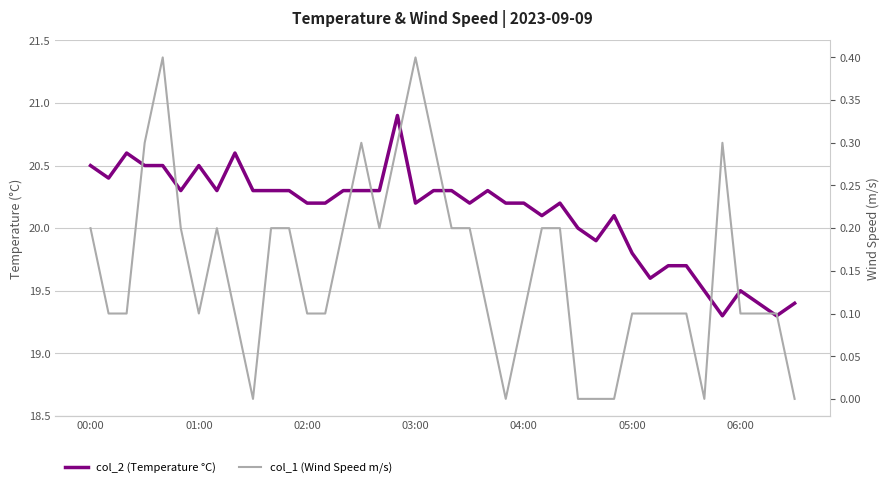

True or false: col_2 (Temperature °C) and col_1 (Wind Speed m/s) intersect in this chart.

False